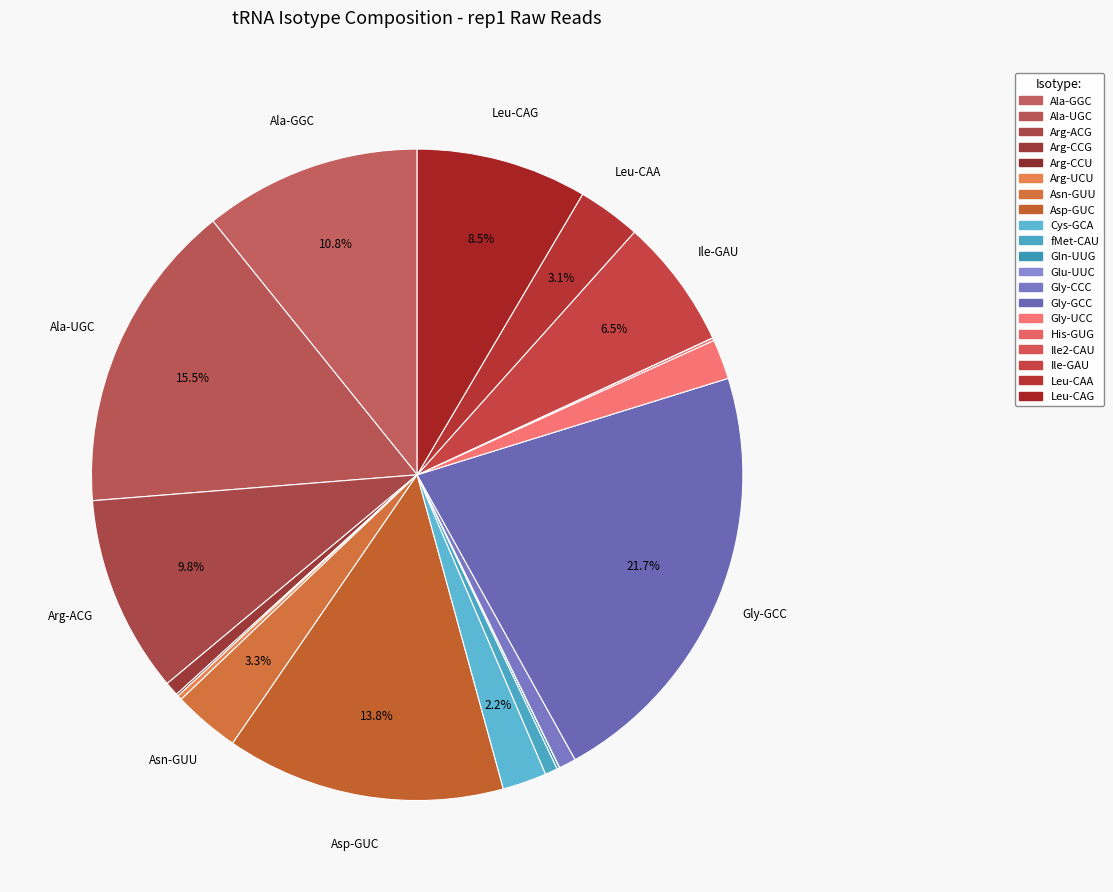

To the nearest percent, what is the average slice percentage?

5%